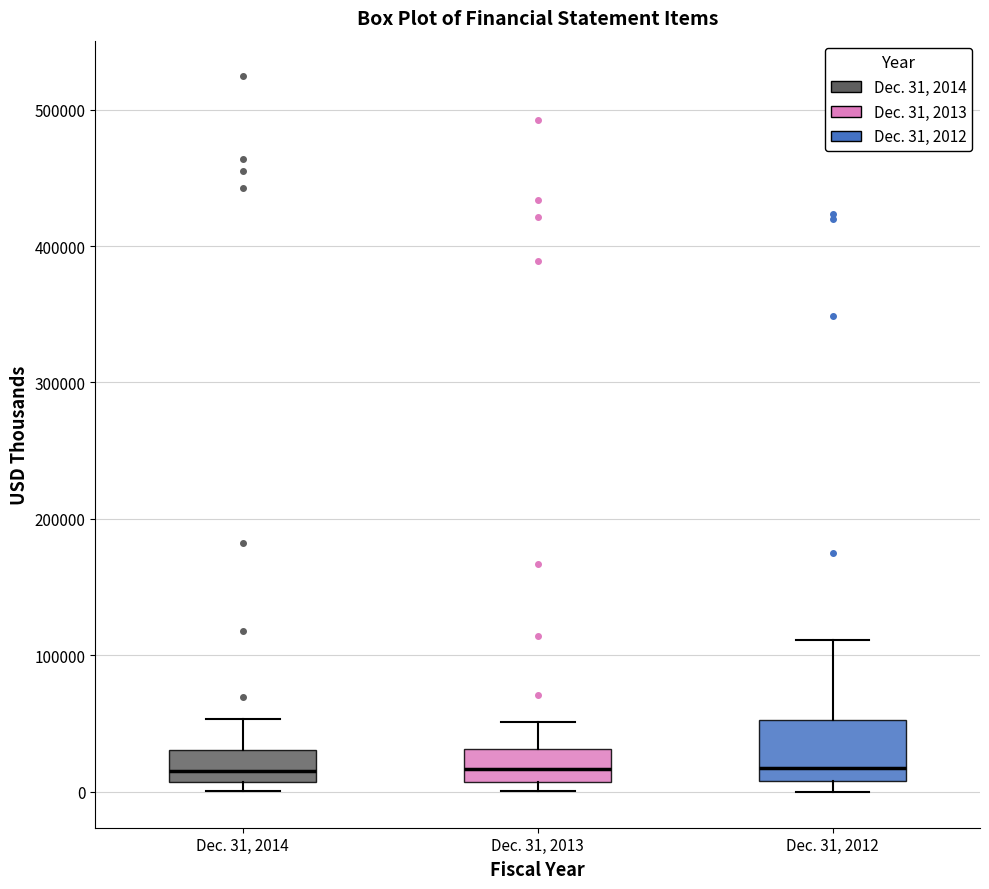

Where is the lower edge of the box for Dec. 31, 2014 on the y-axis? The values are not printed on the chart, so give them approximately, as read against the axis.

10000